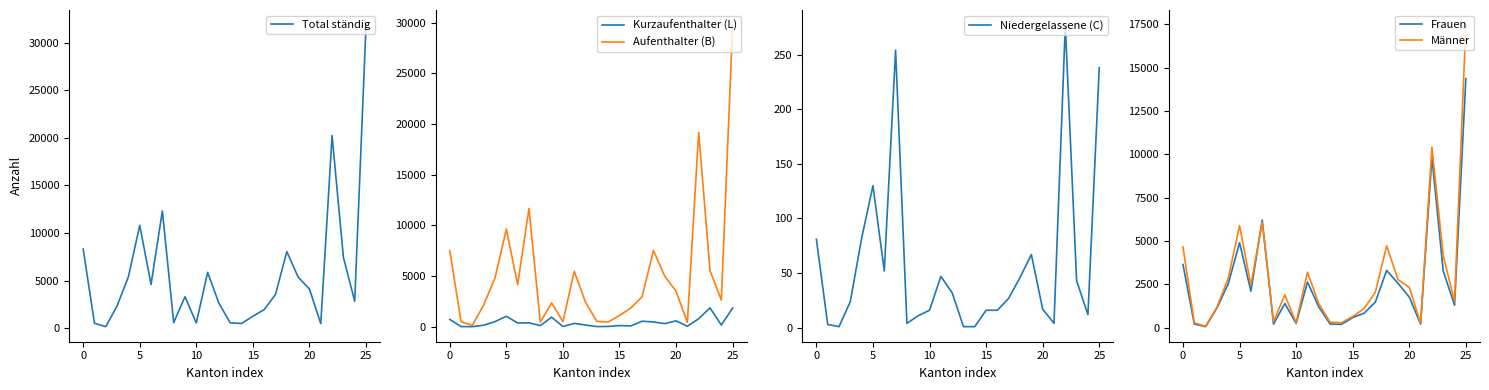

Is the value of Frauen at 12 greater than the value of Männer at 23?

No